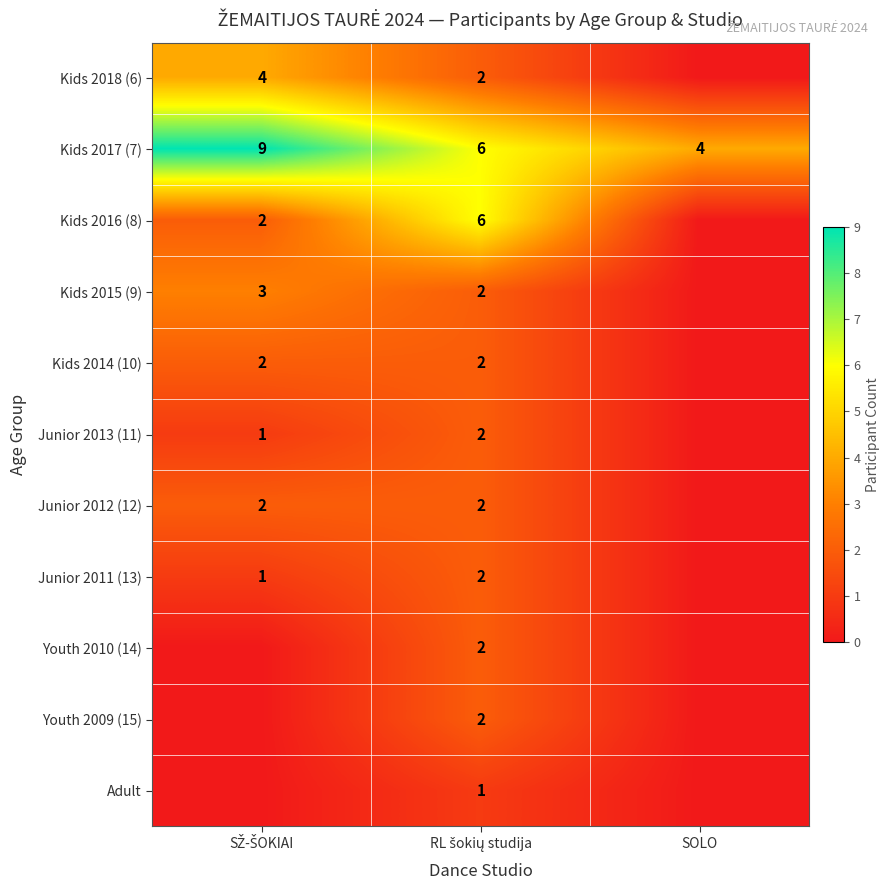

What is the total value across all series at SOLO?

4